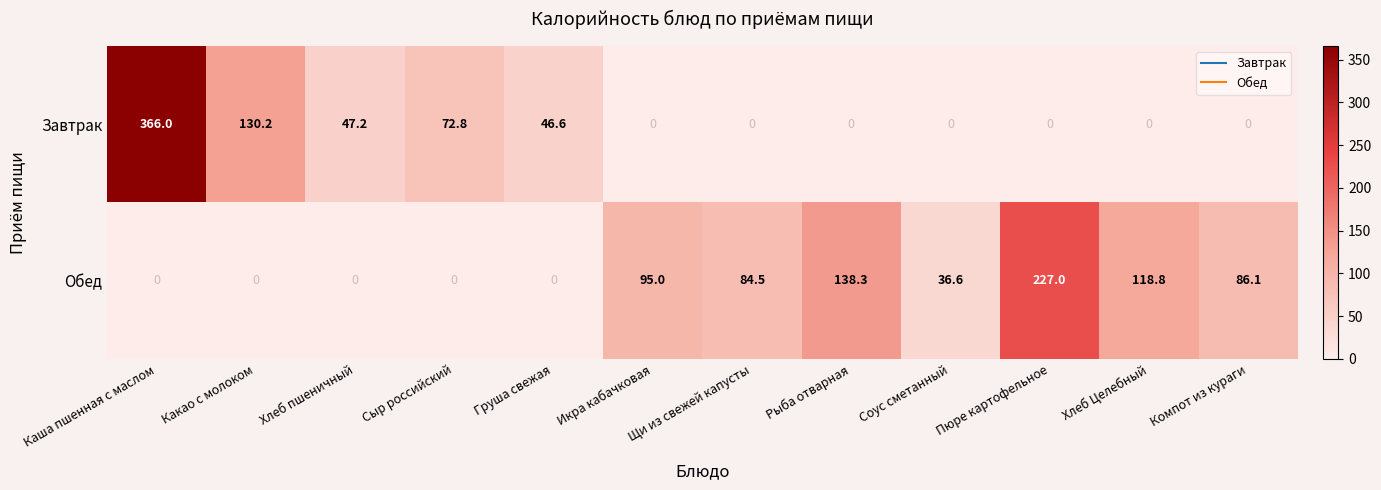

Which series has the largest total across all categories?

Обед